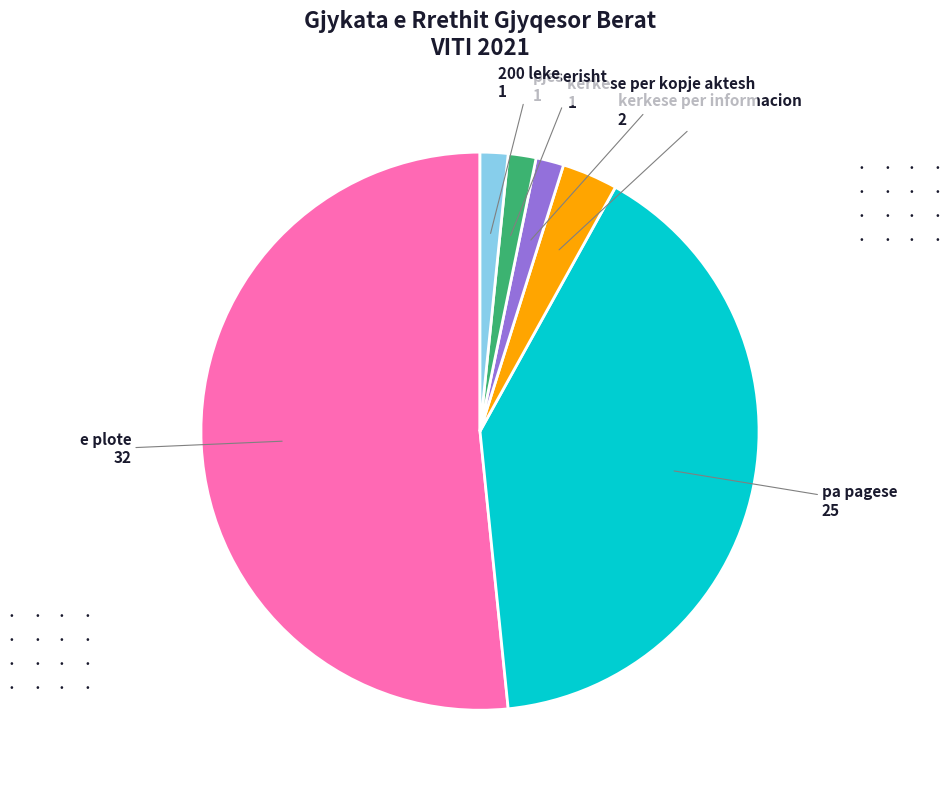

Which slice represents more than half of the pie?

e plote